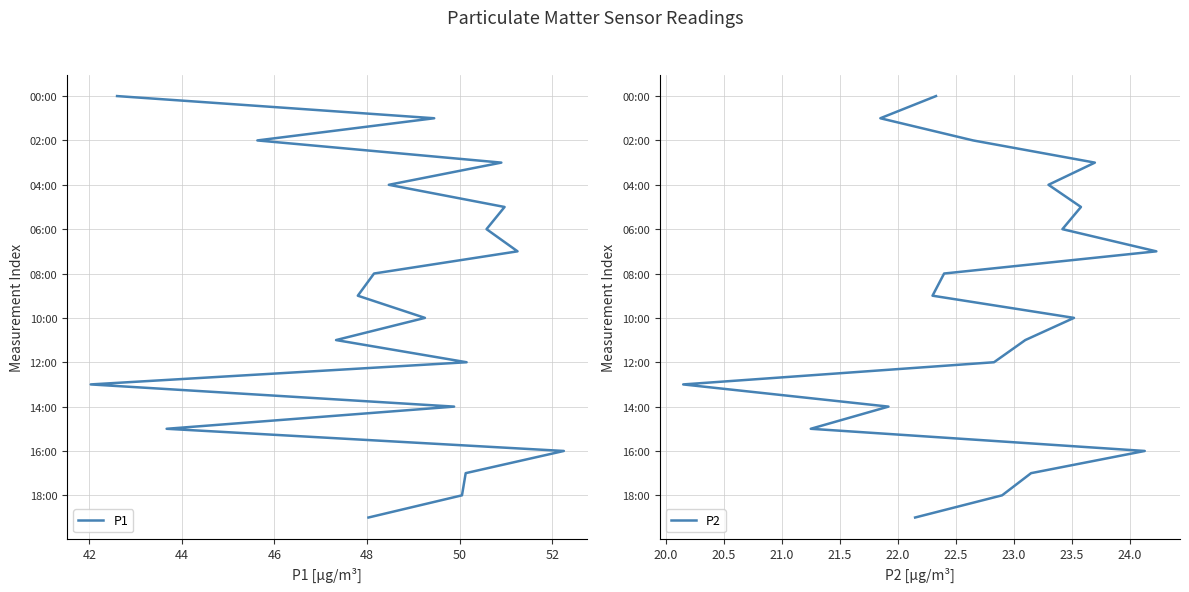

True or false: P2 and P1 intersect in this chart.

False